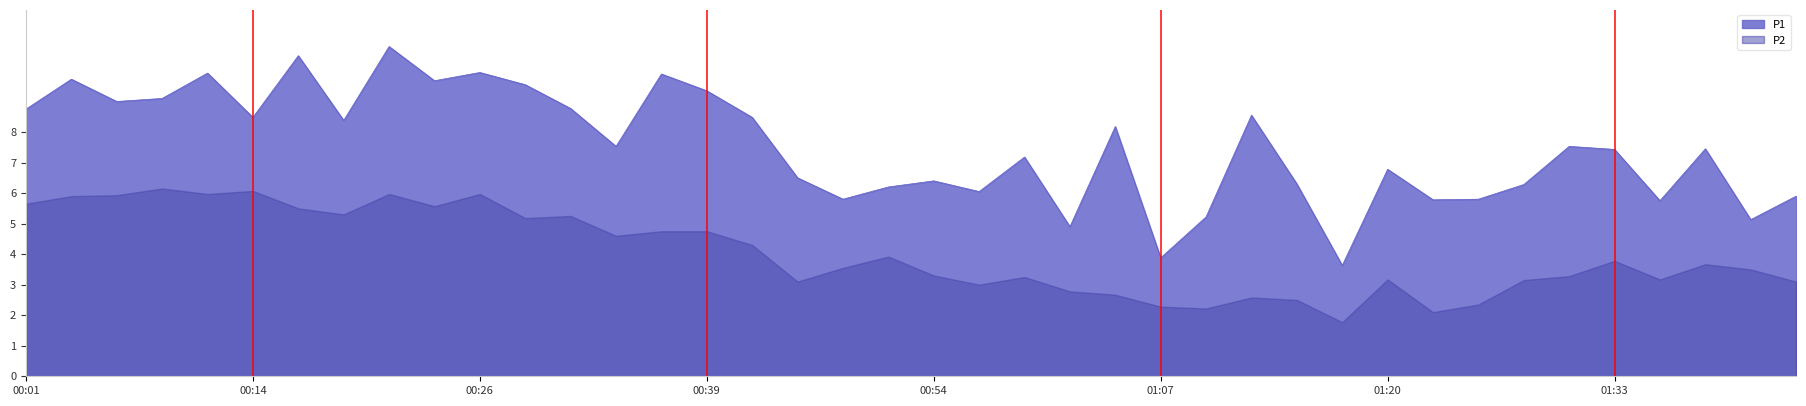

The chart shows a value of 9.7 at 01:15. True or false?

False